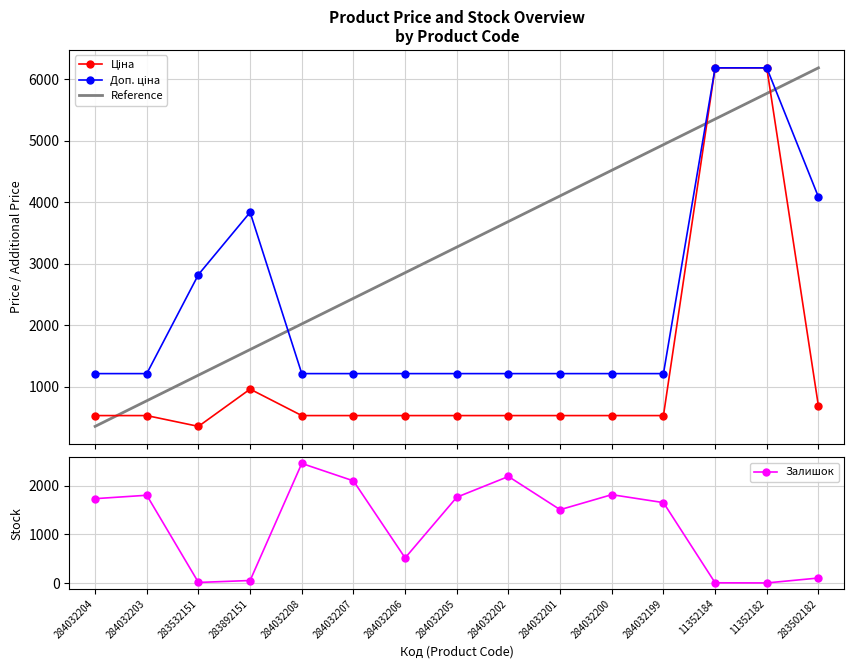

Where does the Залишок series first go above 1653?

284032204